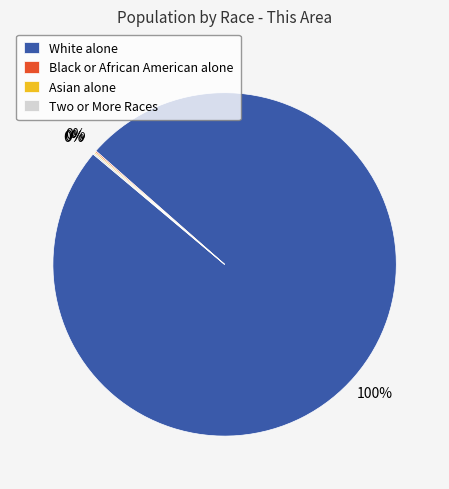

To the nearest percent, what portion does White alone represent?

100%